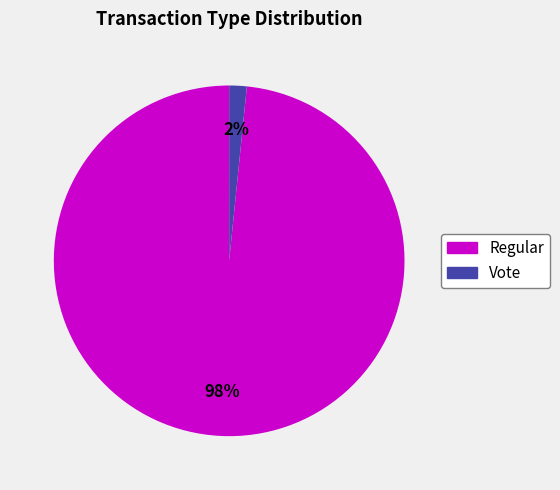

True or false: Vote accounts for 2% of the total.

True